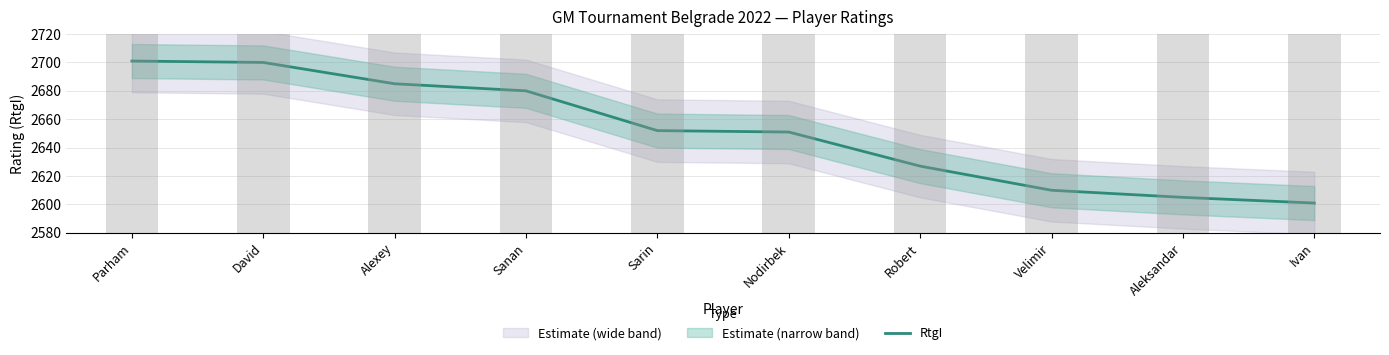

Is it true that the value at Ivan is 4572?

False